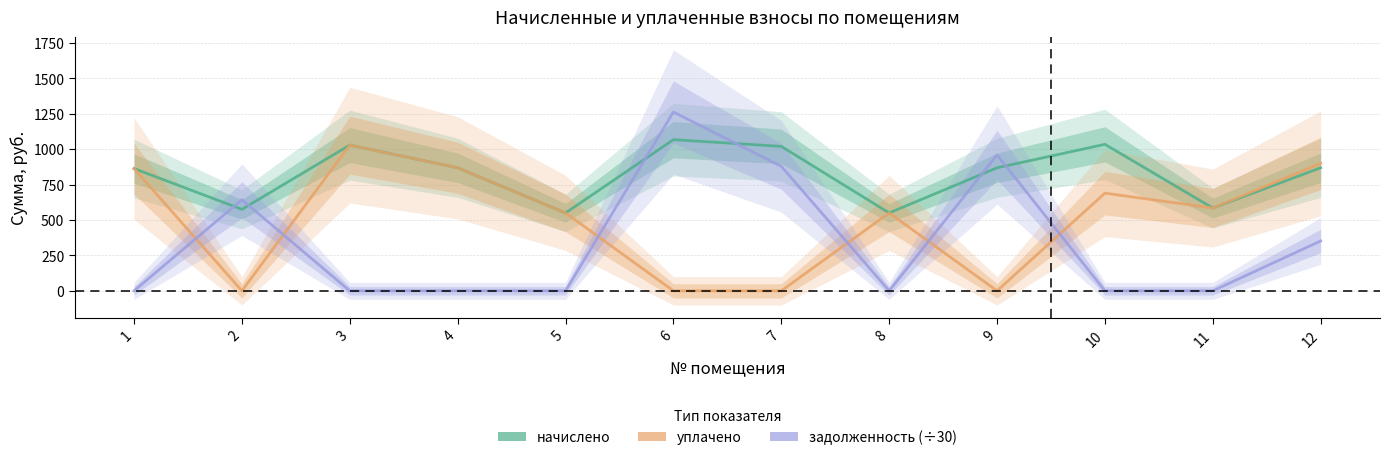

Rank the series by their average value, from lowest to highest.

задолженность (÷30), уплачено, начислено